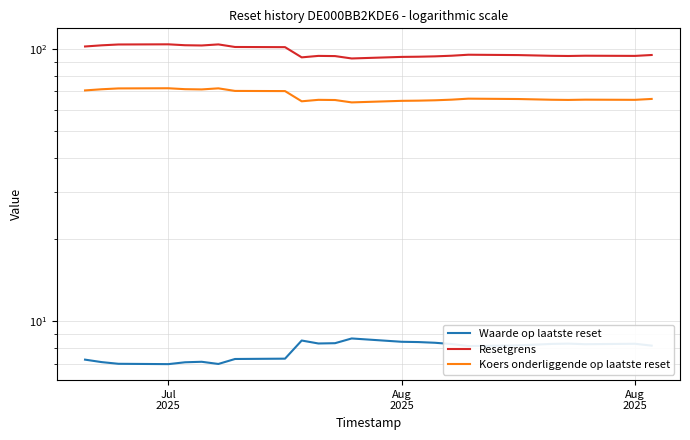

Which series has the largest total across all categories?

Resetgrens